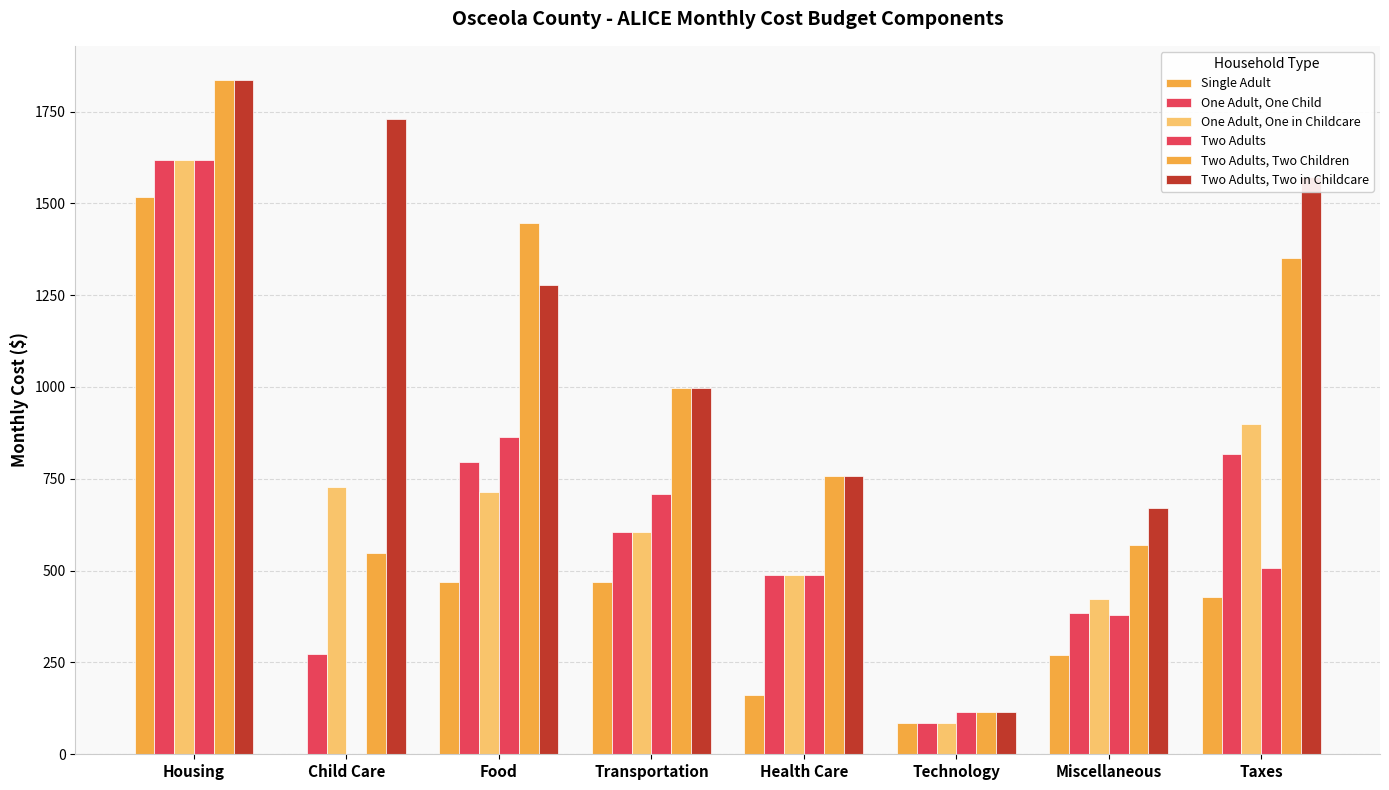

How many positive values does the Single Adult series have?

7